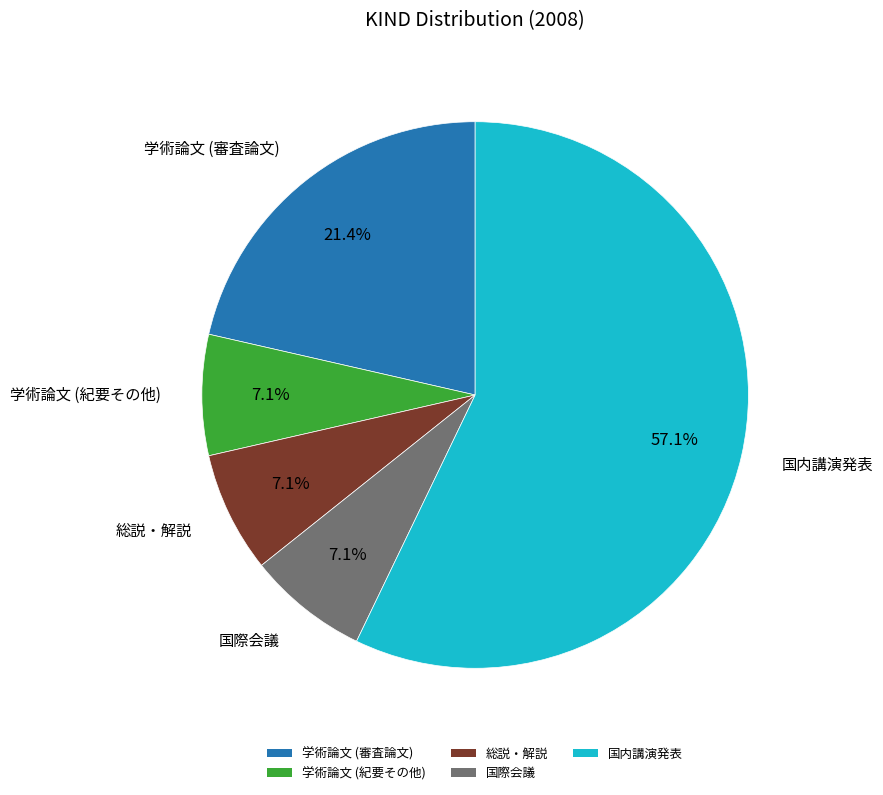

To the nearest percent, what portion does 総説・解説 represent?

7%